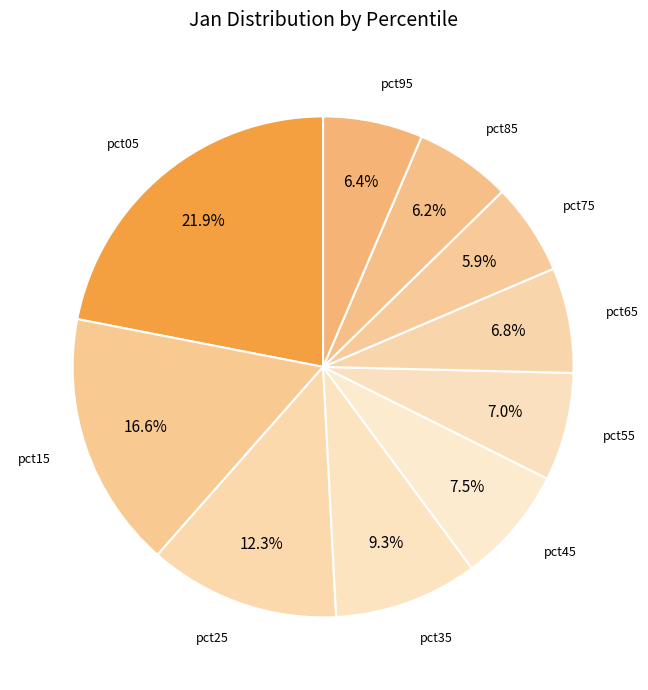

To the nearest percent, what is the difference between the pct45 and pct75 slice percentages?

2%